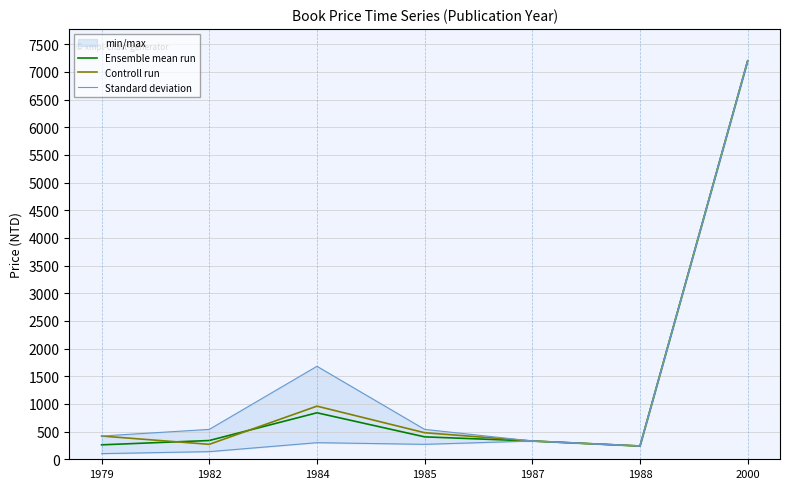

True or false: Controll run has a value of 960 at 1984.

True